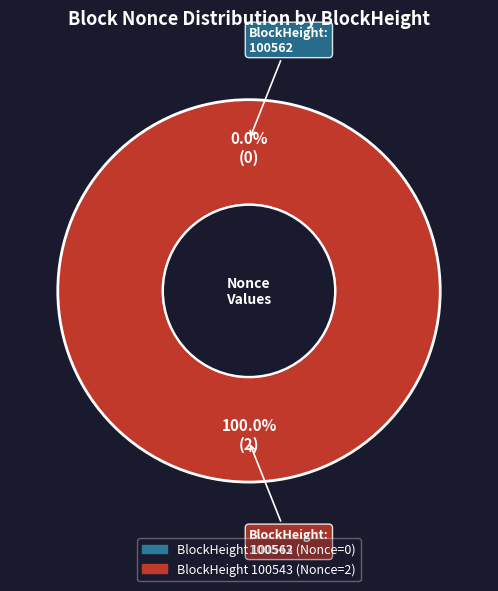

How many segments does this pie chart have?

2